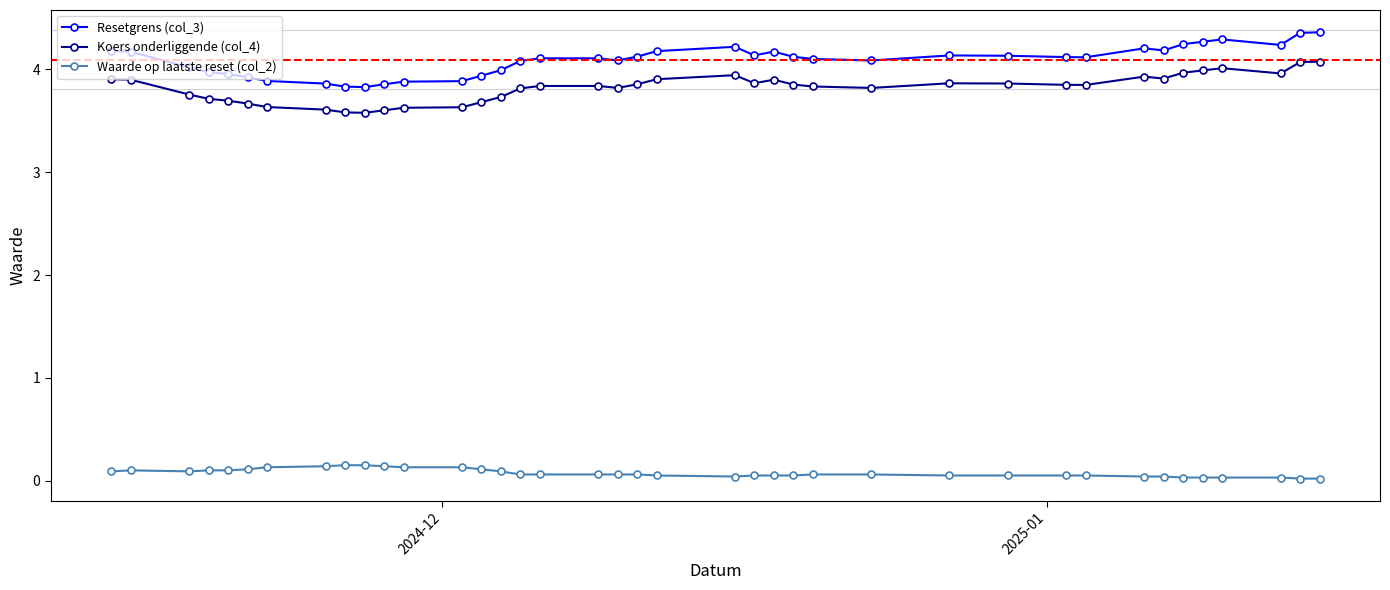

What is the difference between the second highest and minimum values in the Koers onderliggende (col_4) series?

0.5